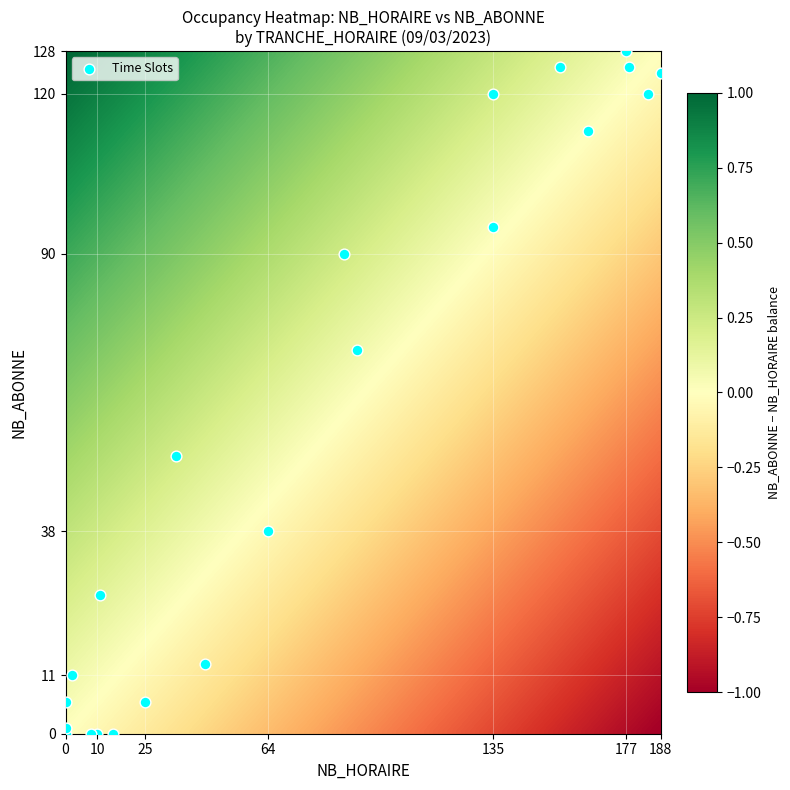

What Y value in the scatter plot is closest to 64?

72